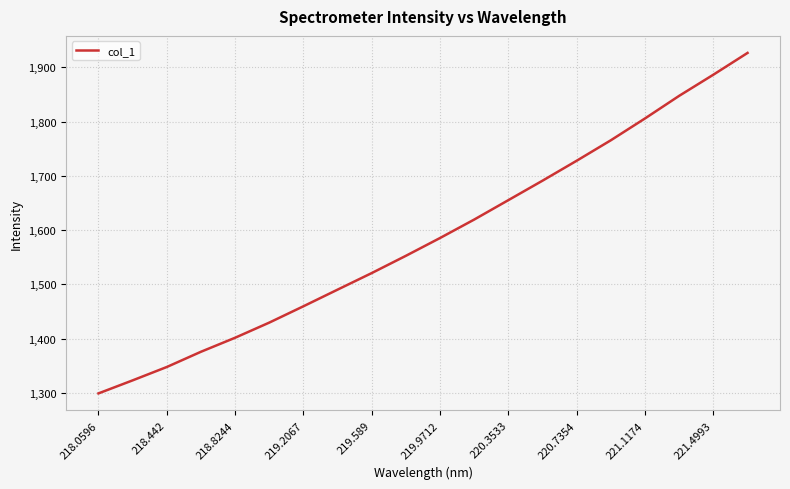

How many values are below 1585?

10